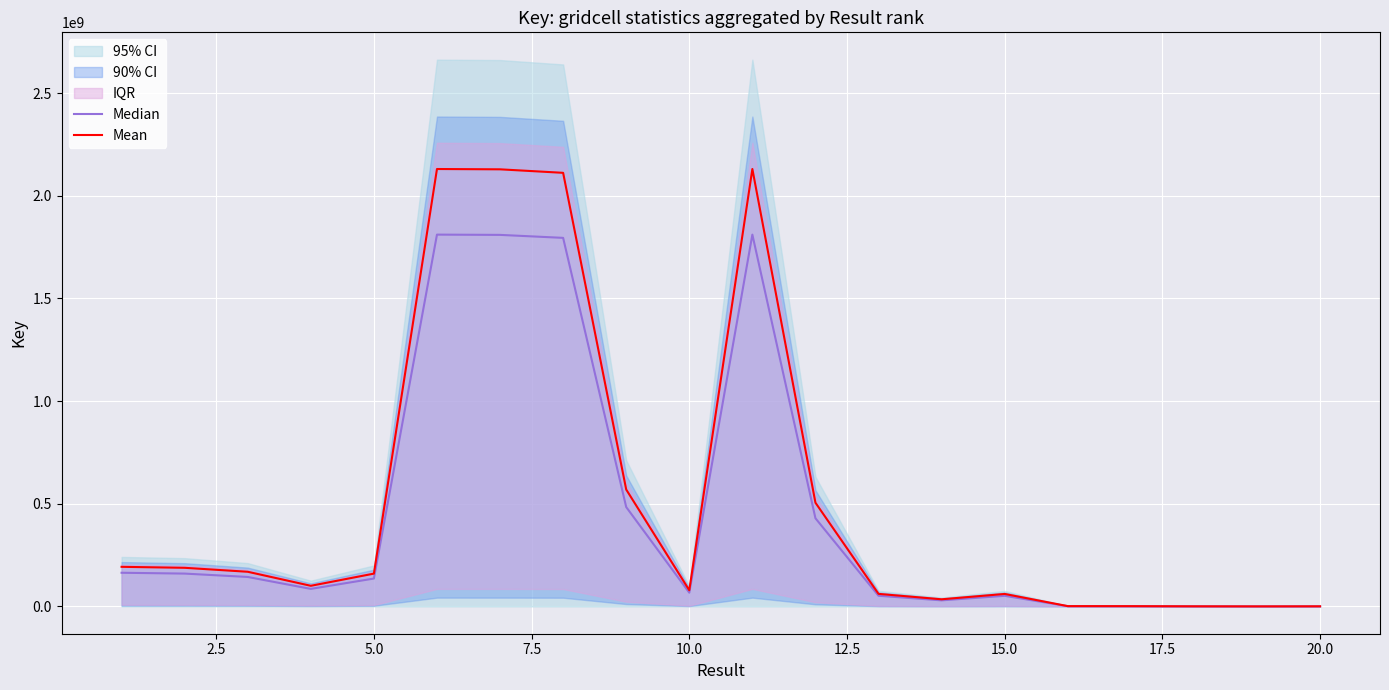

What is the highest value of the Mean series?

2130407898.0